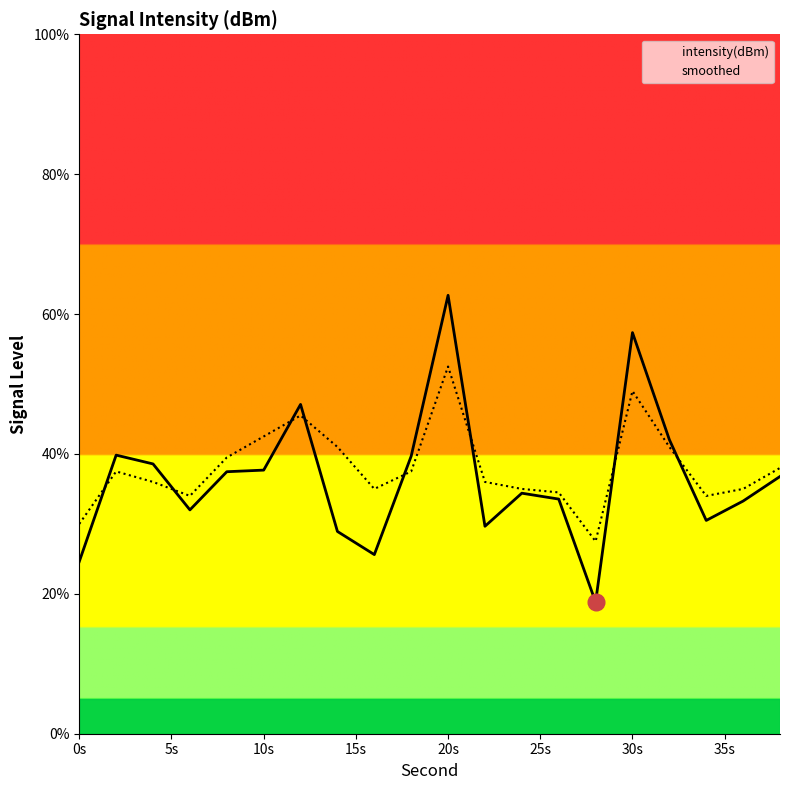

List the series in order of their peak value, highest first.

intensity(dBm), smoothed